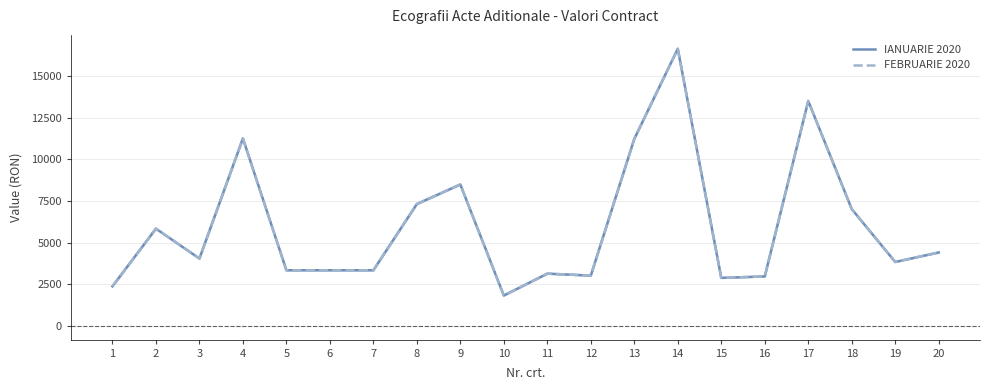

Which category has the highest value in the IANUARIE 2020 series?

14